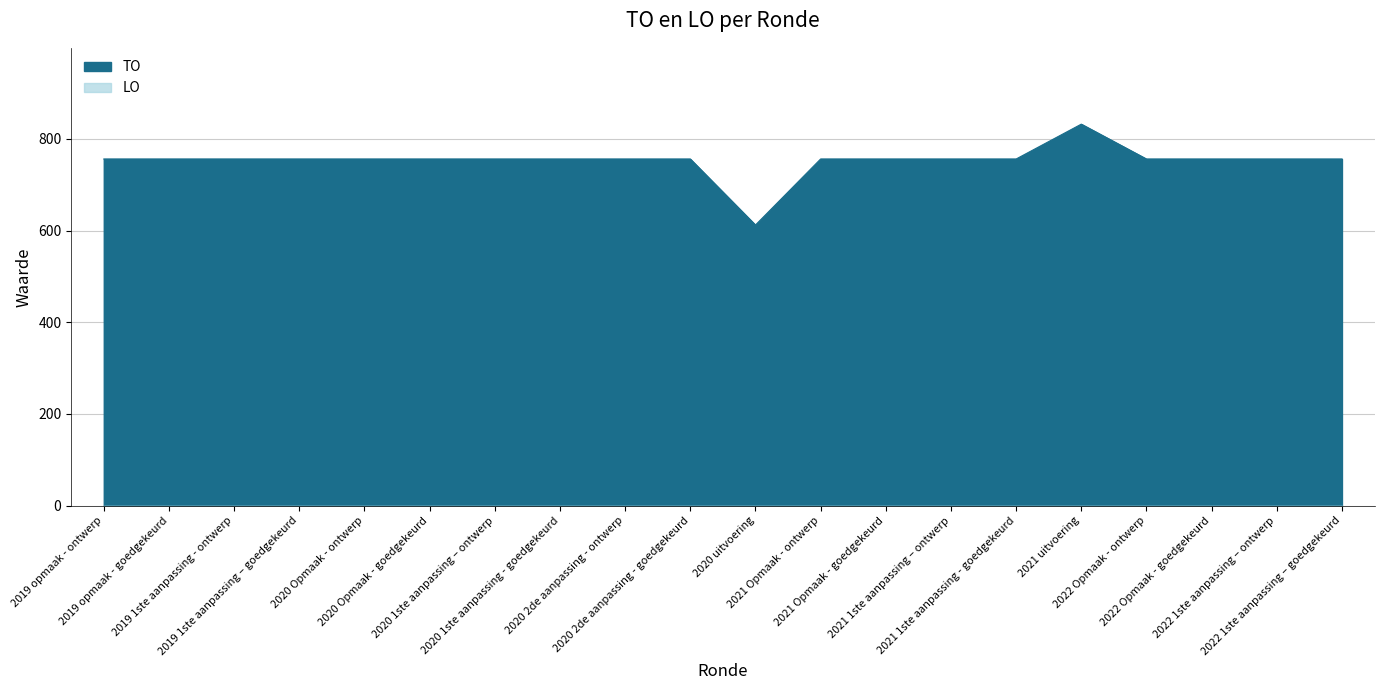

Reading right to left, list all the values displayed in this chart.

2022 1ste aanpassing – goedgekeurd=756	2022 1ste aanpassing – ontwerp=756	2022 Opmaak - goedgekeurd=756	2022 Opmaak - ontwerp=756	2021 uitvoering=832	2021 1ste aanpassing - goedgekeurd=756	2021 1ste aanpassing – ontwerp=756	2021 Opmaak - goedgekeurd=756	2021 Opmaak - ontwerp=756	2020 uitvoering=612	2020 2de aanpassing - goedgekeurd=756	2020 2de aanpassing - ontwerp=756	2020 1ste aanpassing - goedgekeurd=756	2020 1ste aanpassing – ontwerp=756	2020 Opmaak - goedgekeurd=756	2020 Opmaak - ontwerp=756	2019 1ste aanpassing – goedgekeurd=756	2019 1ste aanpassing - ontwerp=756	2019 opmaak - goedgekeurd=756	2019 opmaak - ontwerp=756